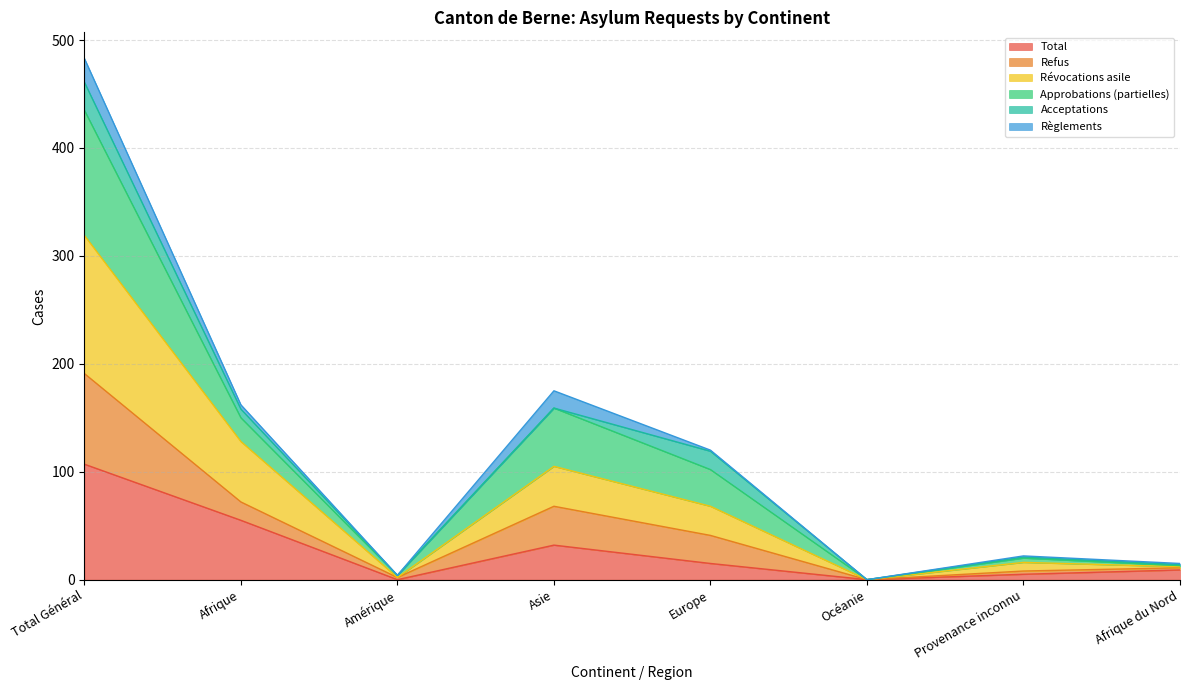

In Total, how many points are higher than both neighbors (excluding endpoints)?

1